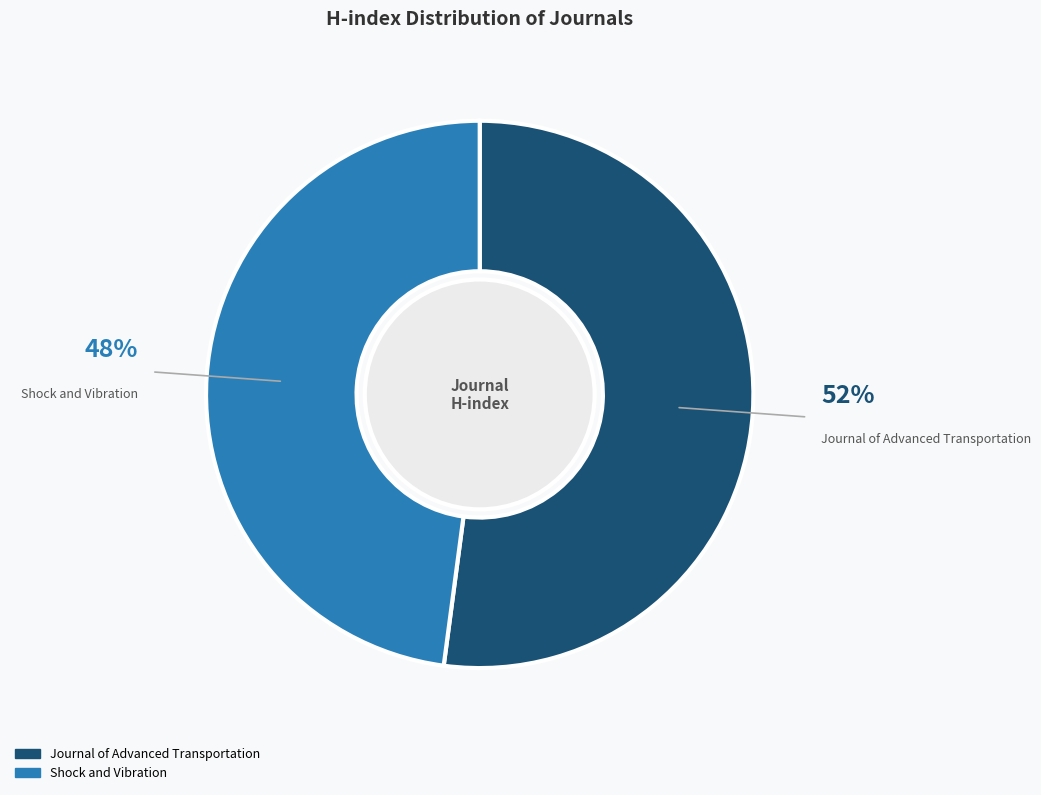

Rank the categories by value from highest to lowest.

Journal of Advanced Transportation, Shock and Vibration